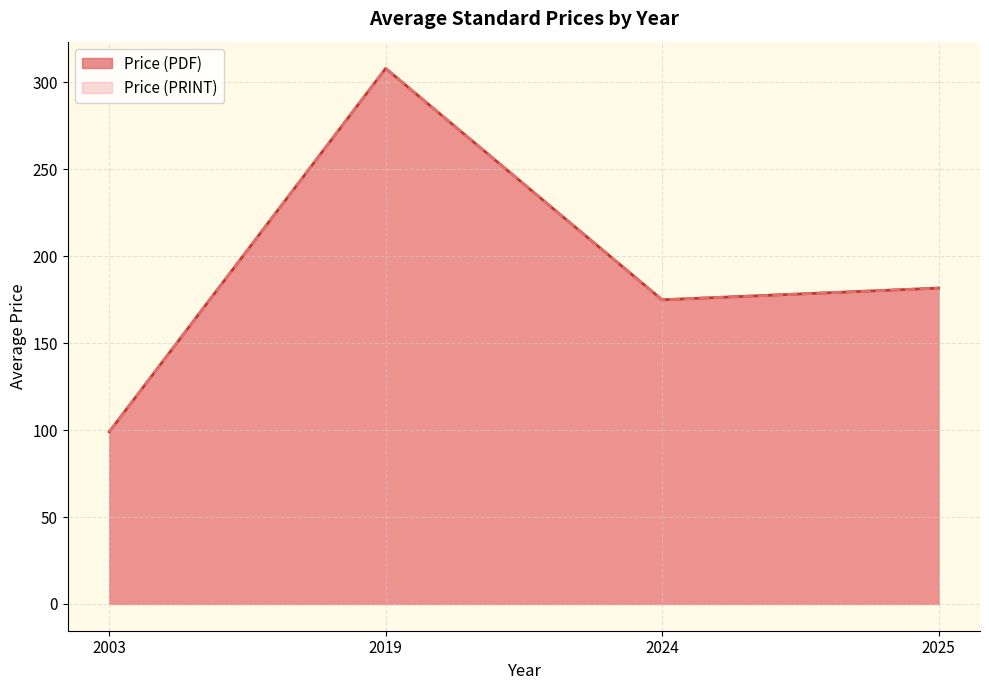

At which label does Price (PRINT) first exceed 98?

2003